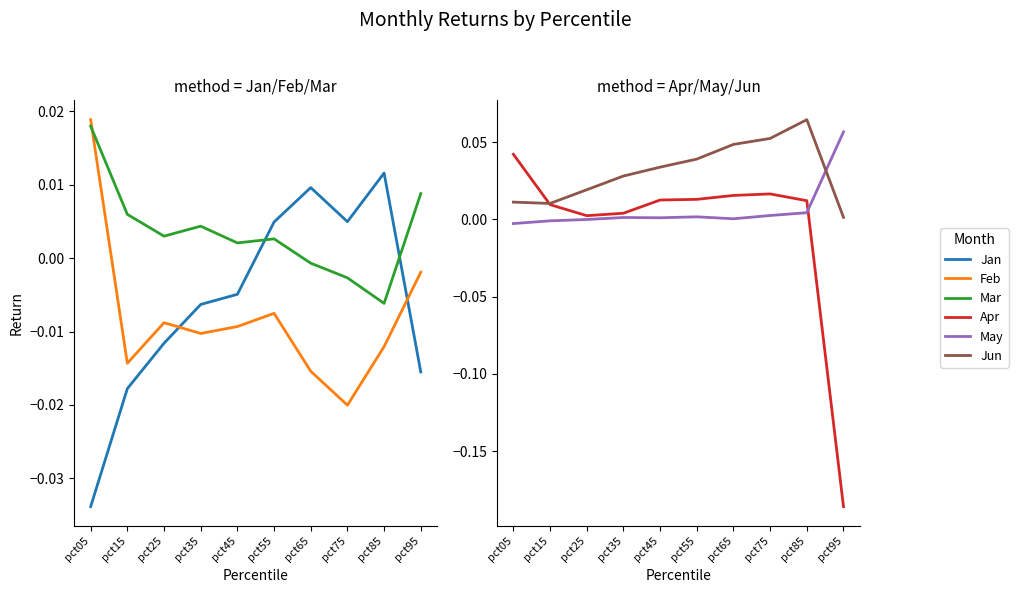

The value of Apr at pct75 is 0.0. True or false?

False